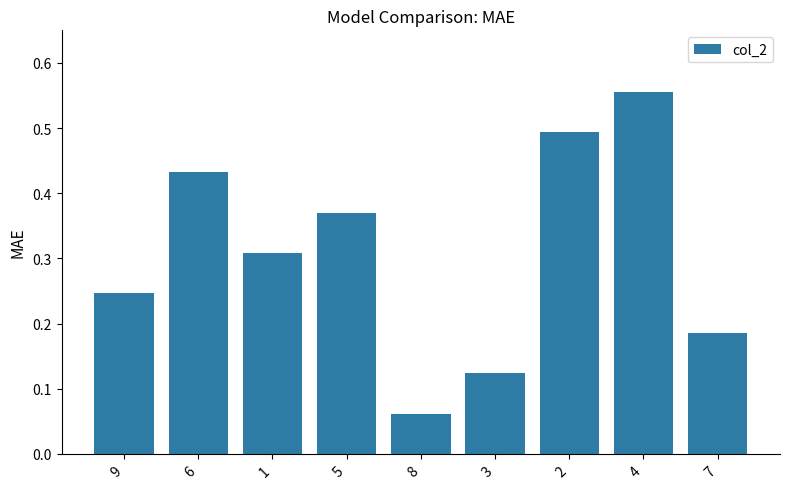

What is the difference between the maximum and minimum values?

0.5